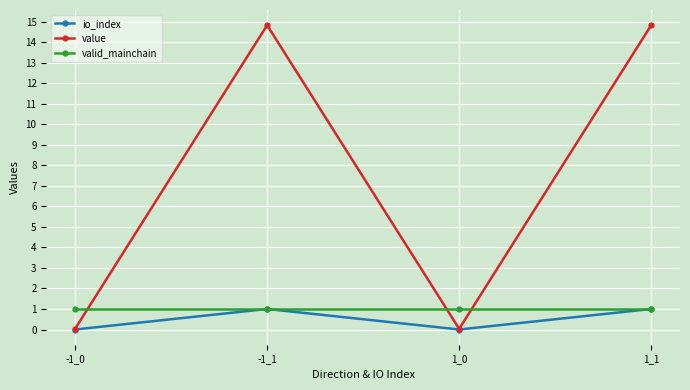

Does the chart have visible grid lines?

Yes